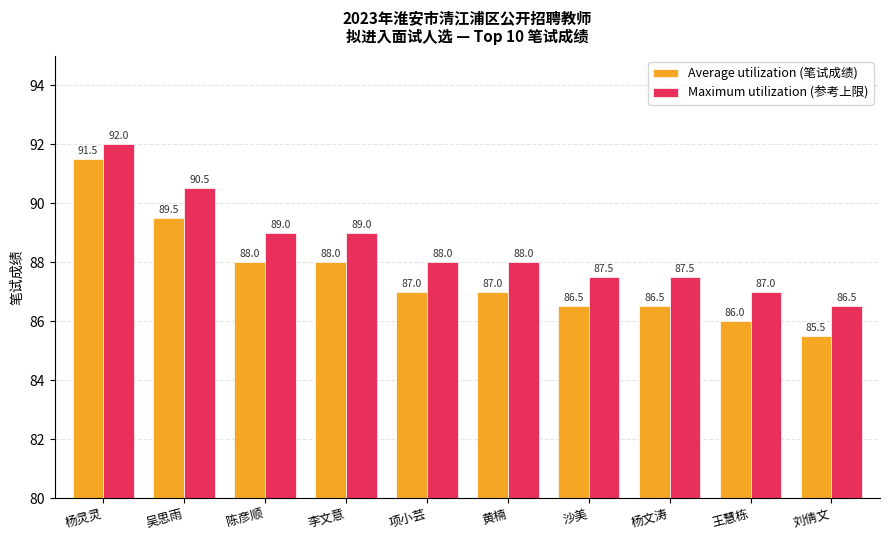

What is the sum of the Maximum utilization (参考上限) values at 杨灵灵 and 杨文涛?

179.5